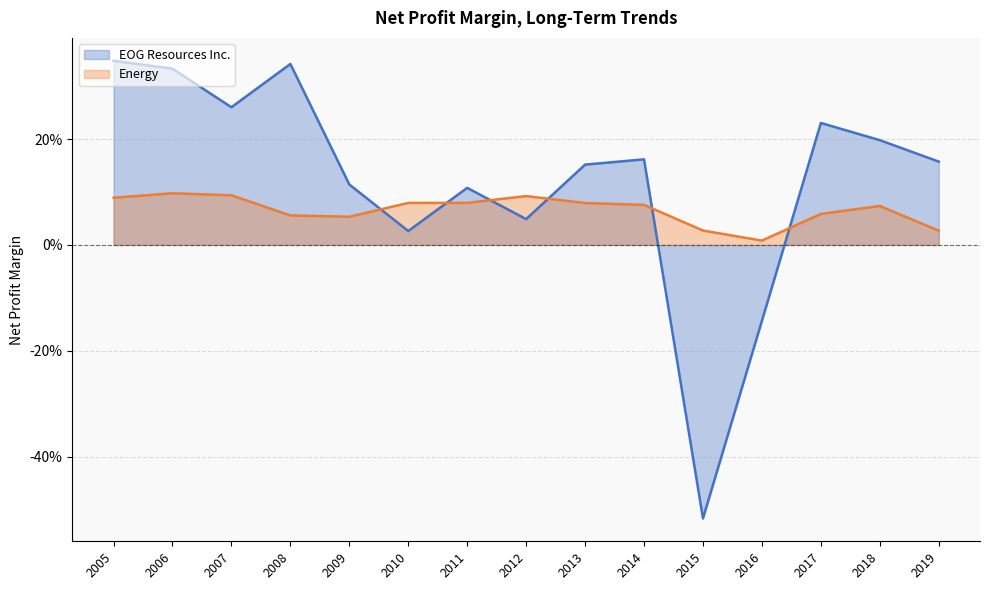

List the labels in order of EOG Resources Inc. value, smallest first.

2015, 2016, 2010, 2012, 2011, 2009, 2013, 2019, 2014, 2018, 2017, 2007, 2006, 2008, 2005